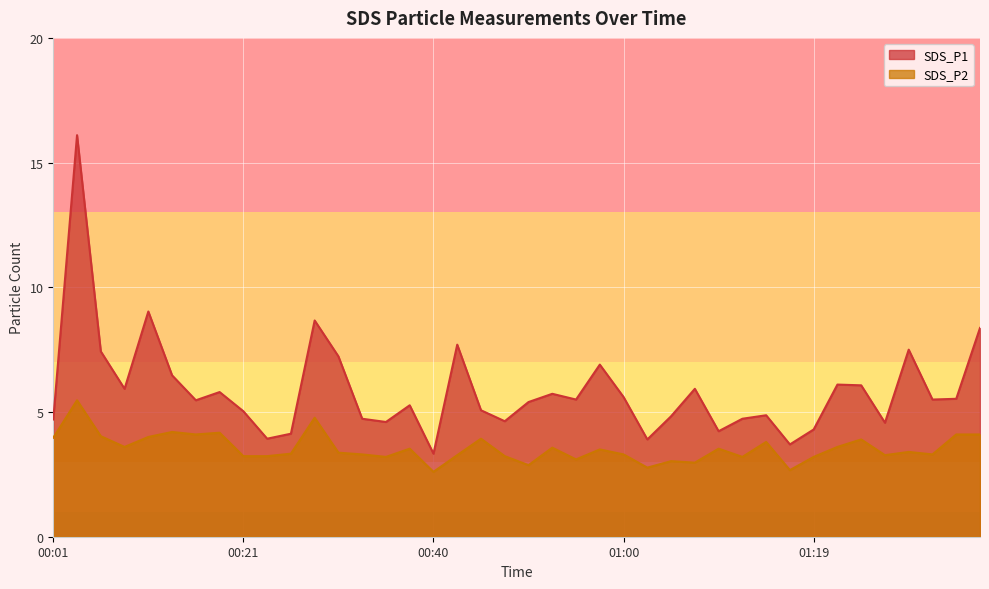

What is the label of the 37th point from the left?

01:29